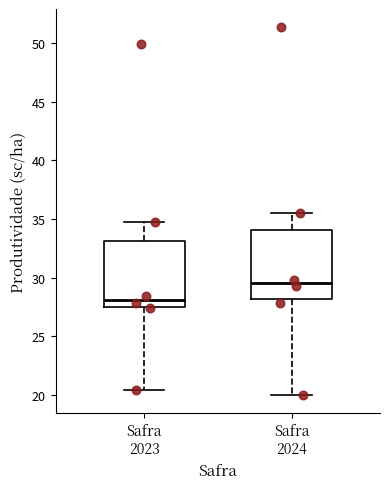

Which box has the lowest median line?

Safra 2023